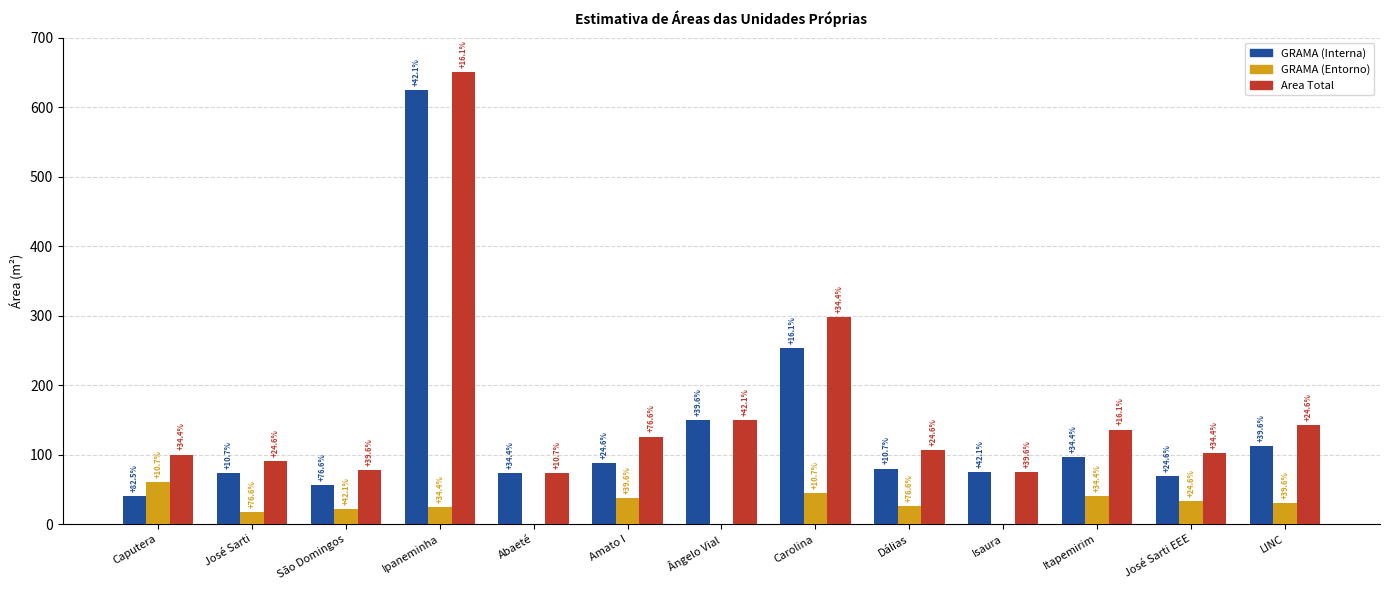

How many groups of bars are there?

13